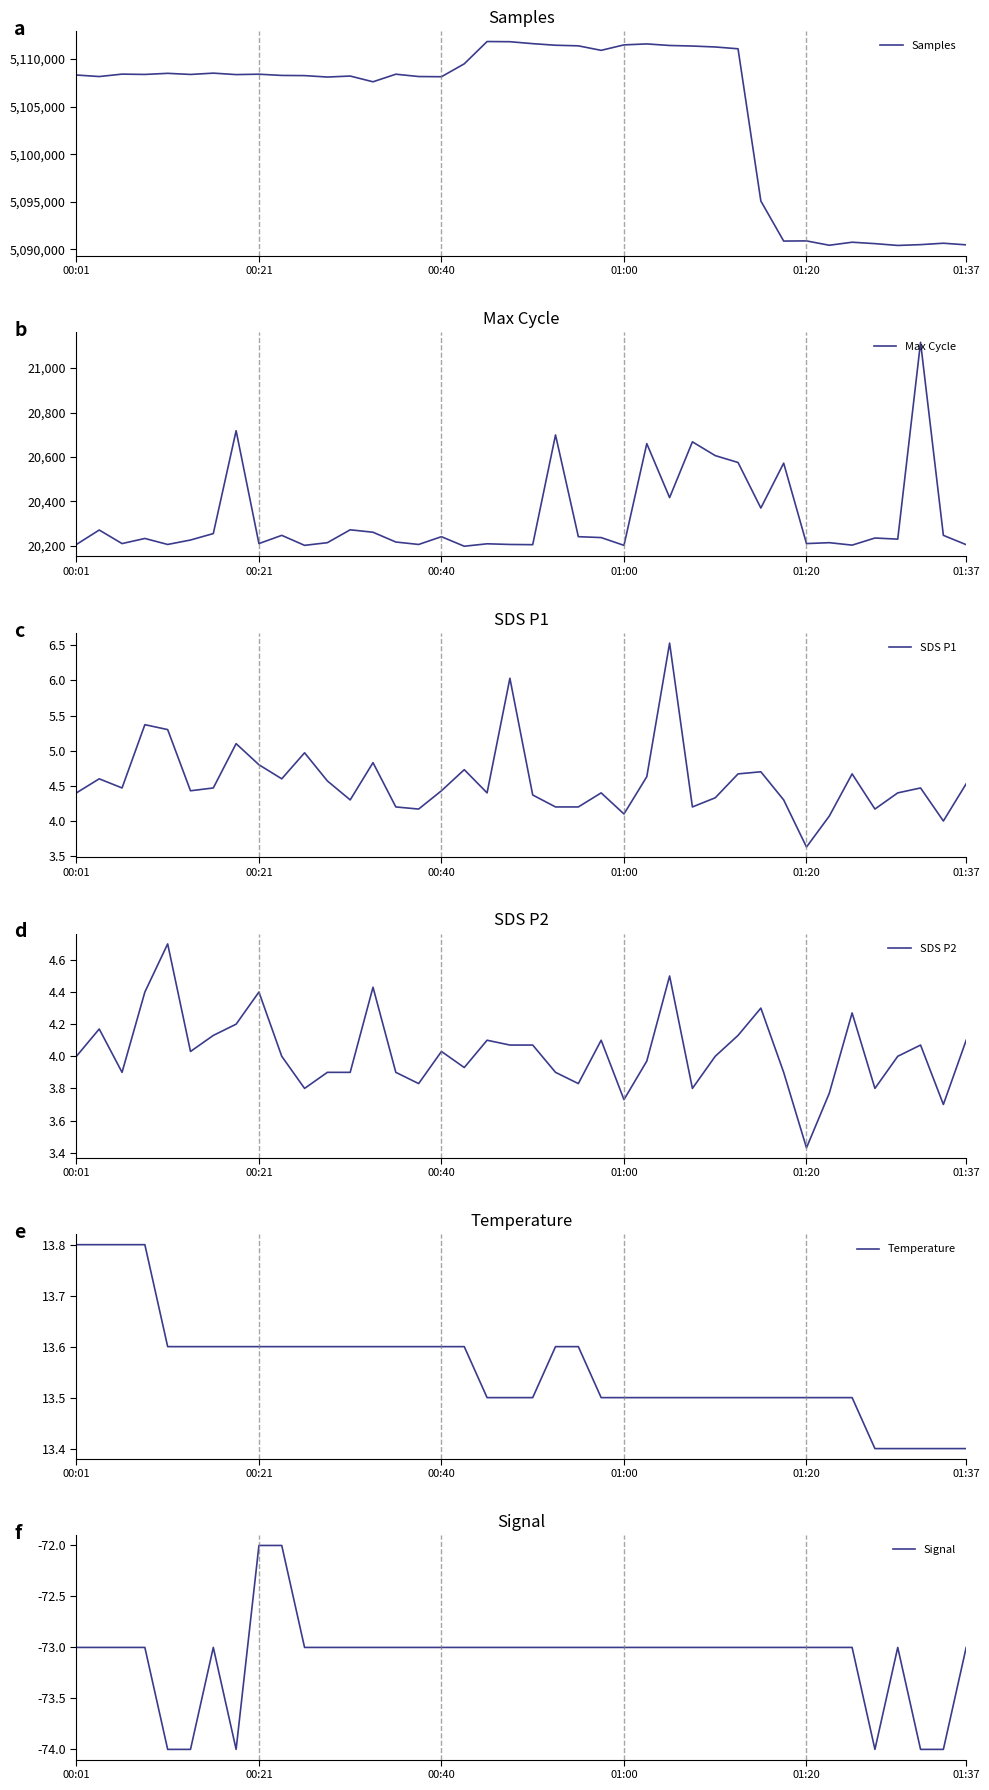

What is the difference between the maximum and minimum values in the SDS P1 series?

2.9